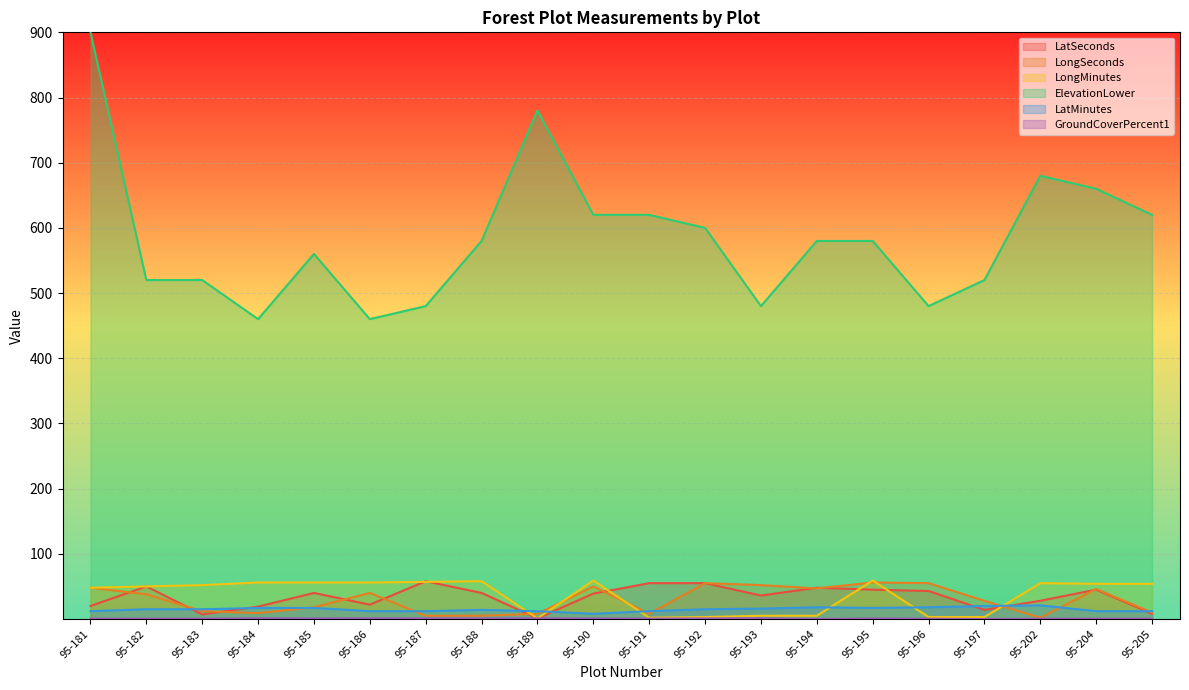

At which category does ElevationLower reach its first local valley?

95-184